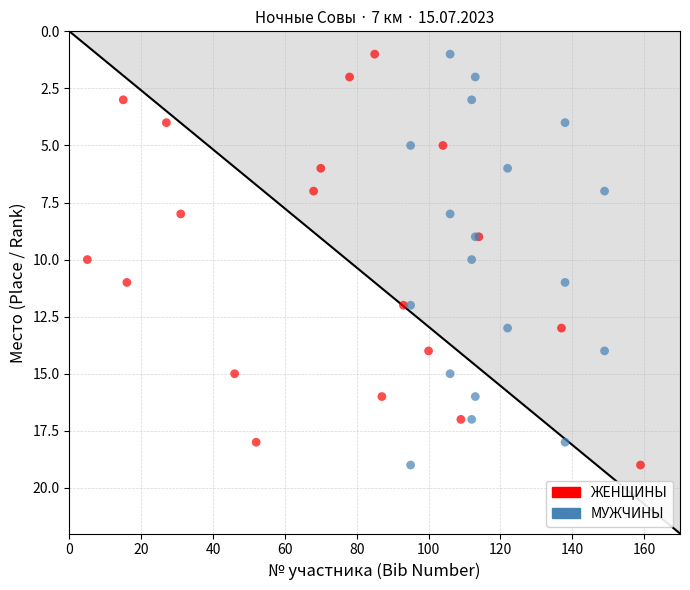

What are all the series names shown in the legend?

ЖЕНЩИНЫ, МУЖЧИНЫ